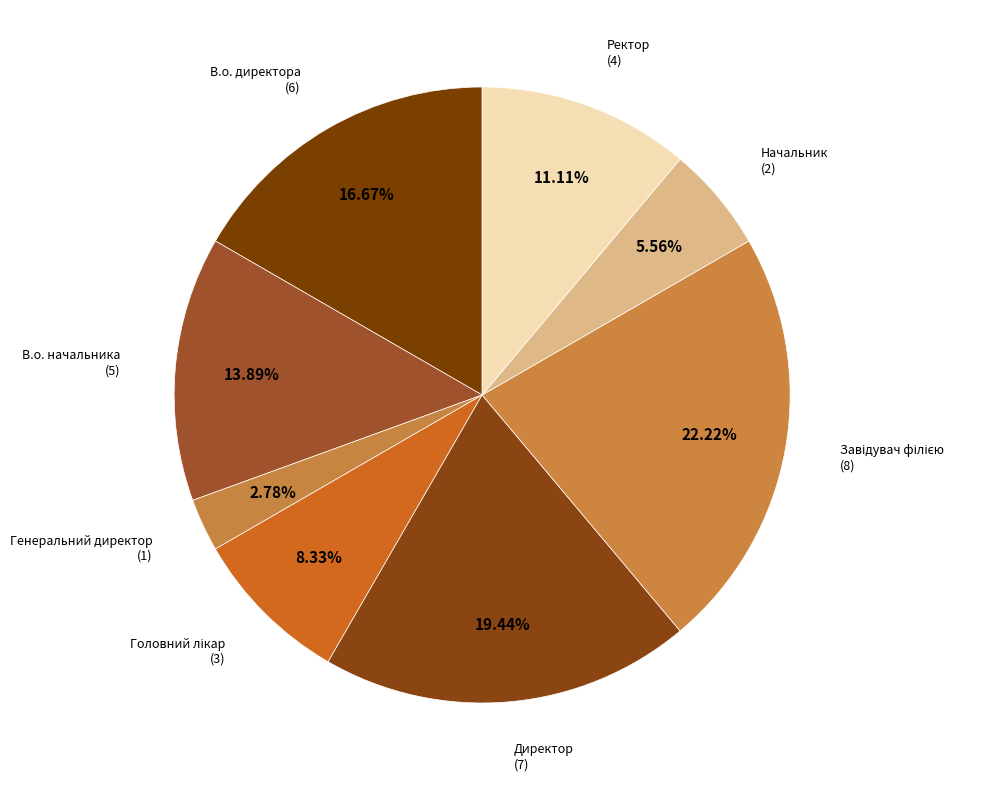

To the nearest percent, what is the difference between the Начальник and Генеральний директор slice percentages?

3%